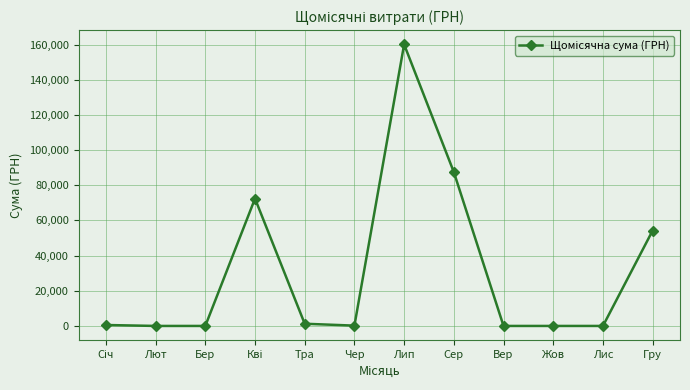

The value at Гру is 54252.0. True or false?

True